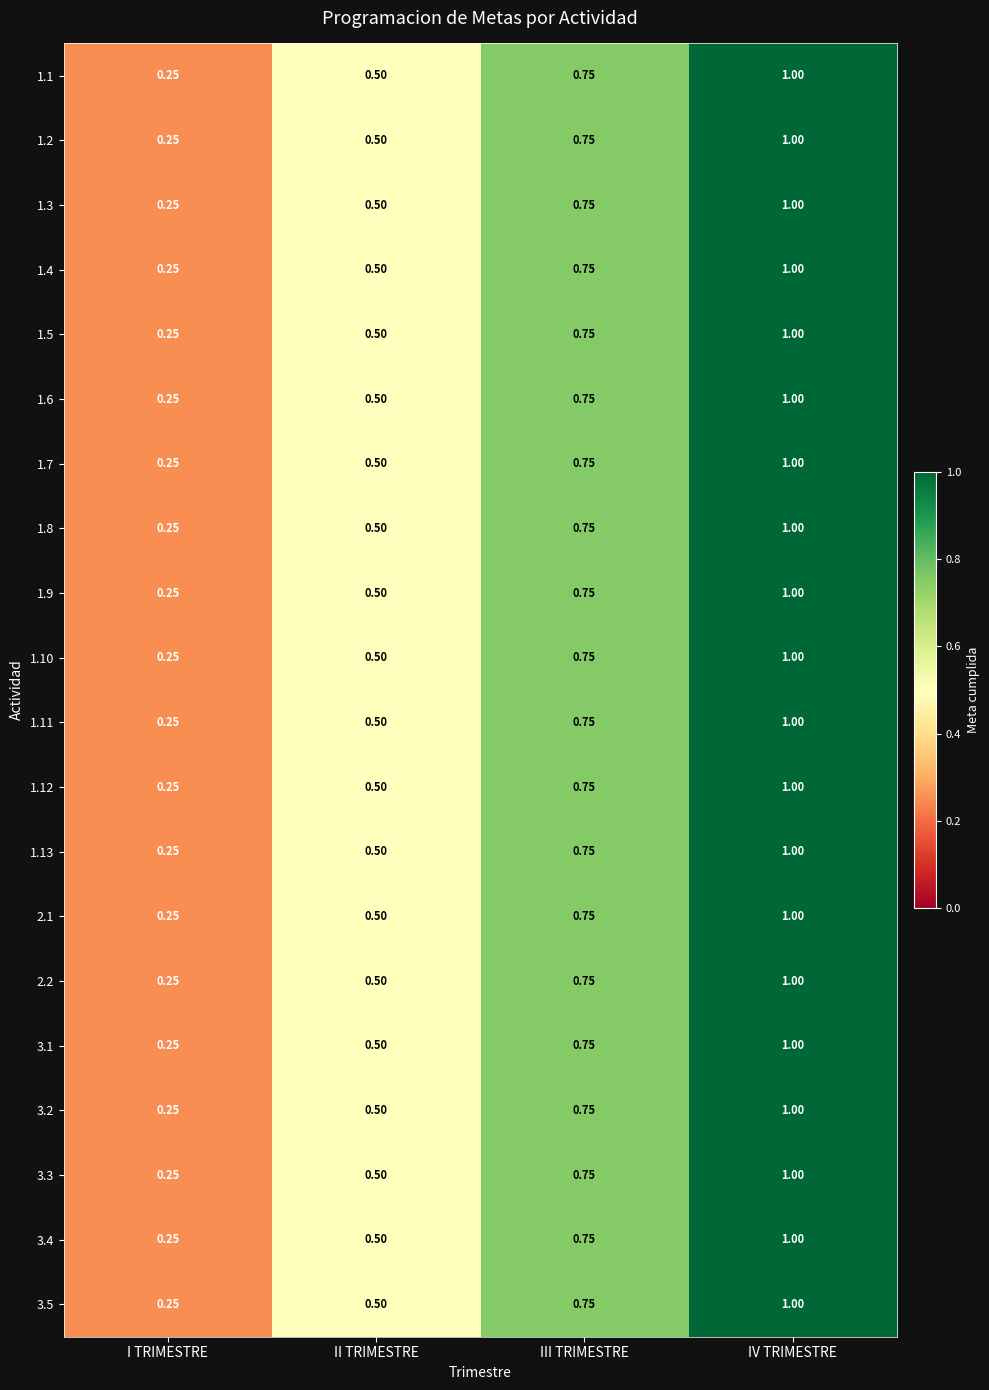

List the labels in order of 1.9 value, largest first.

IV TRIMESTRE, III TRIMESTRE, II TRIMESTRE, I TRIMESTRE